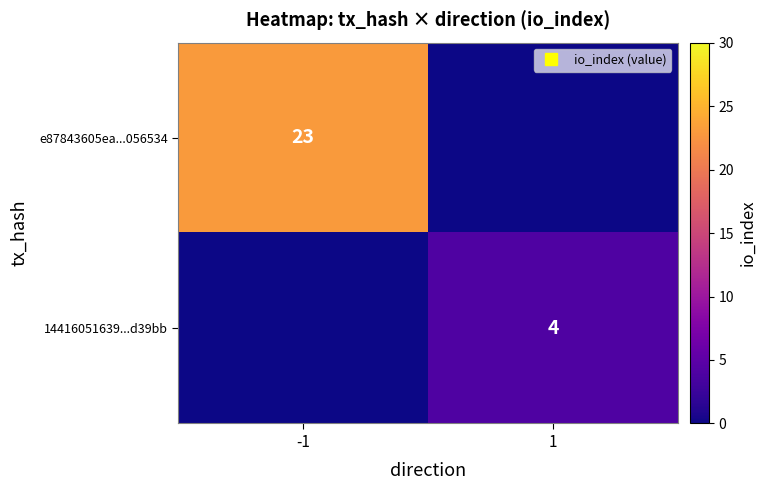

At which category is the sum across all series the highest?

-1